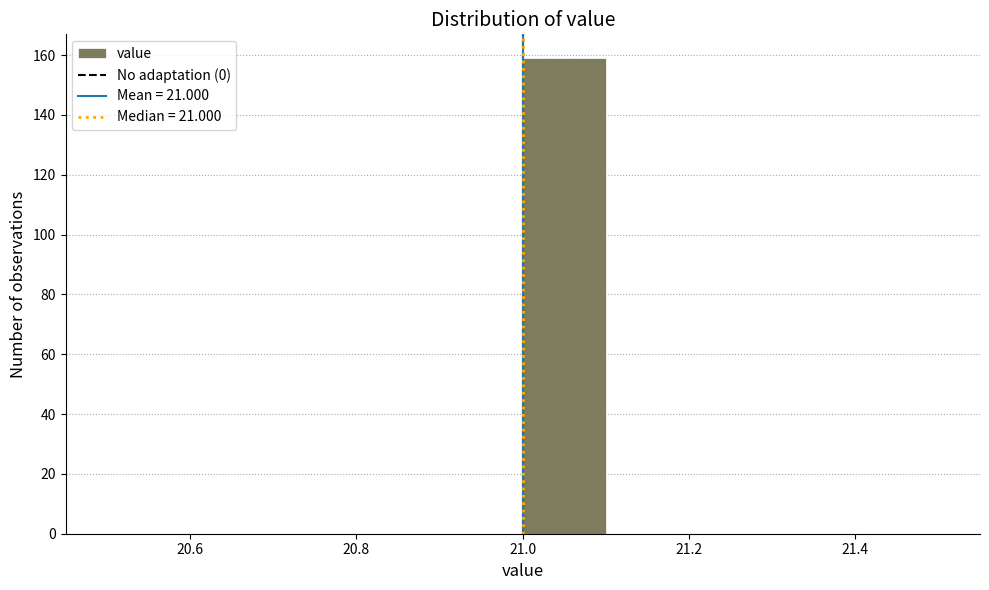

What is the height of the bar covering 21.0 to 21.1 on the x-axis? The values are not printed on the chart, so give them approximately, as read against the axis.

160